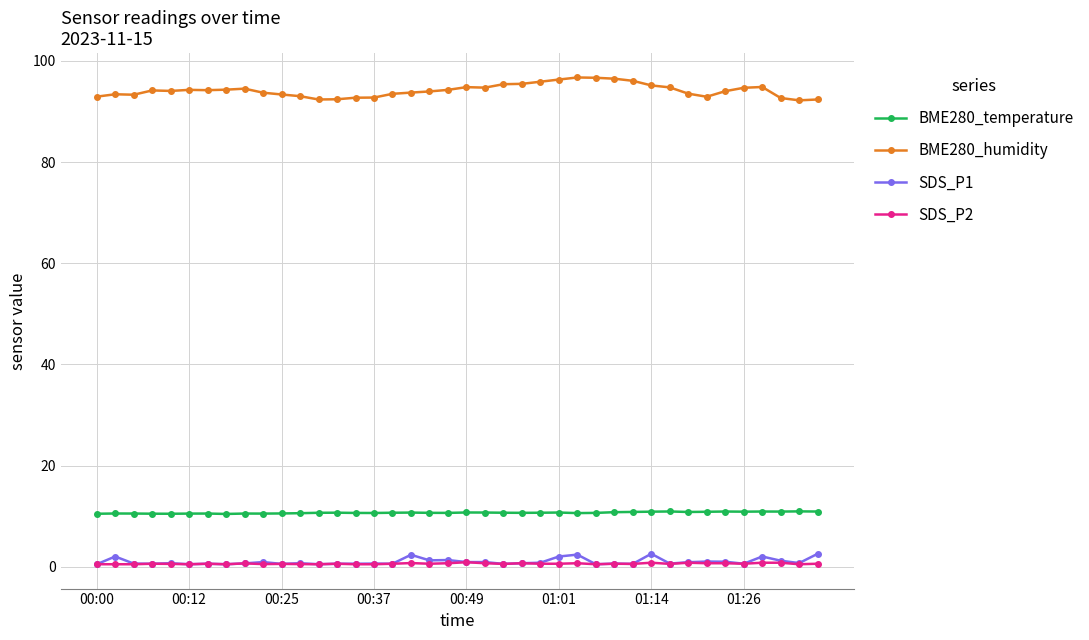

True or false: BME280_temperature and SDS_P1 cross at least once.

False